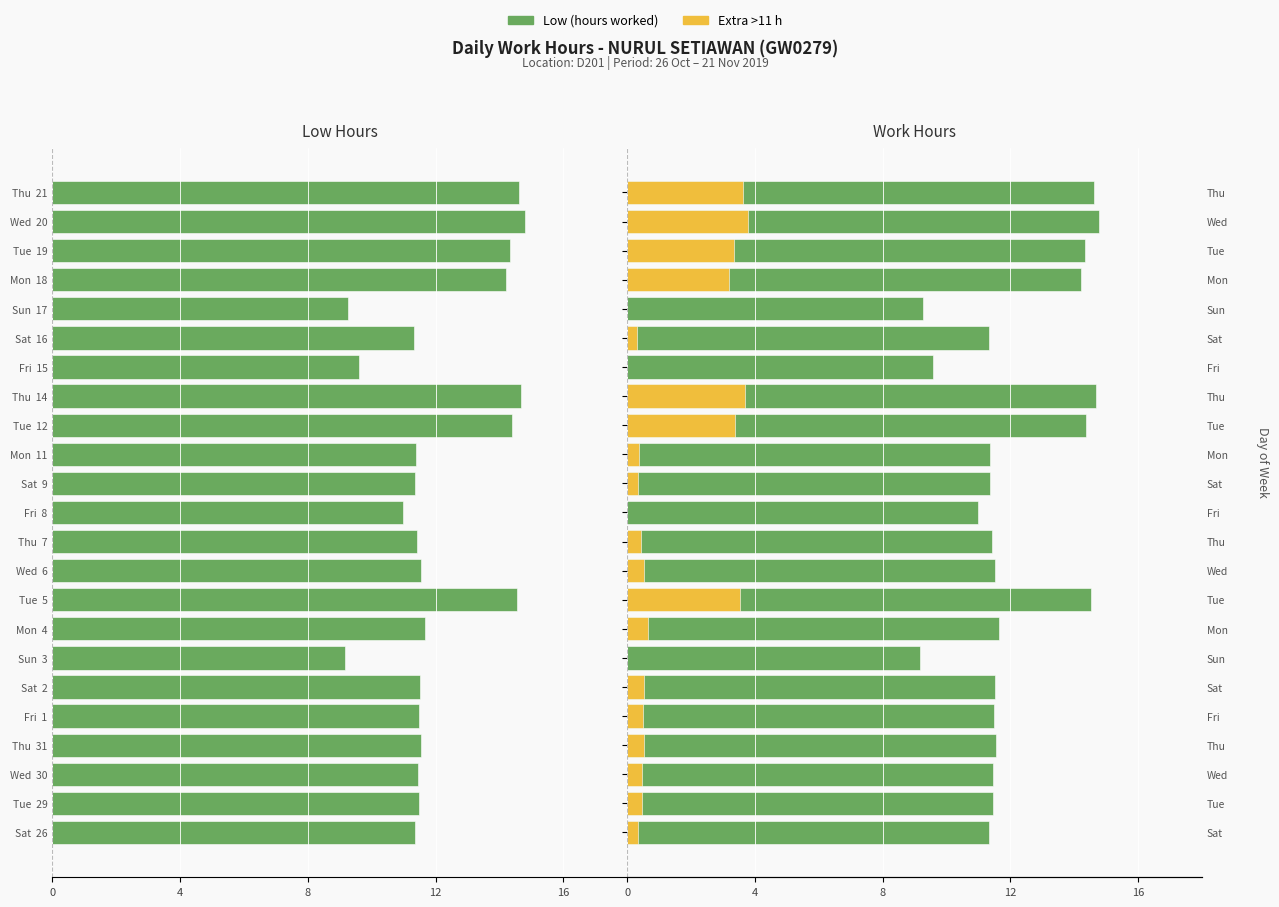

Rank the series by their maximum value, from highest to lowest.

Low (hours), Extra >11h